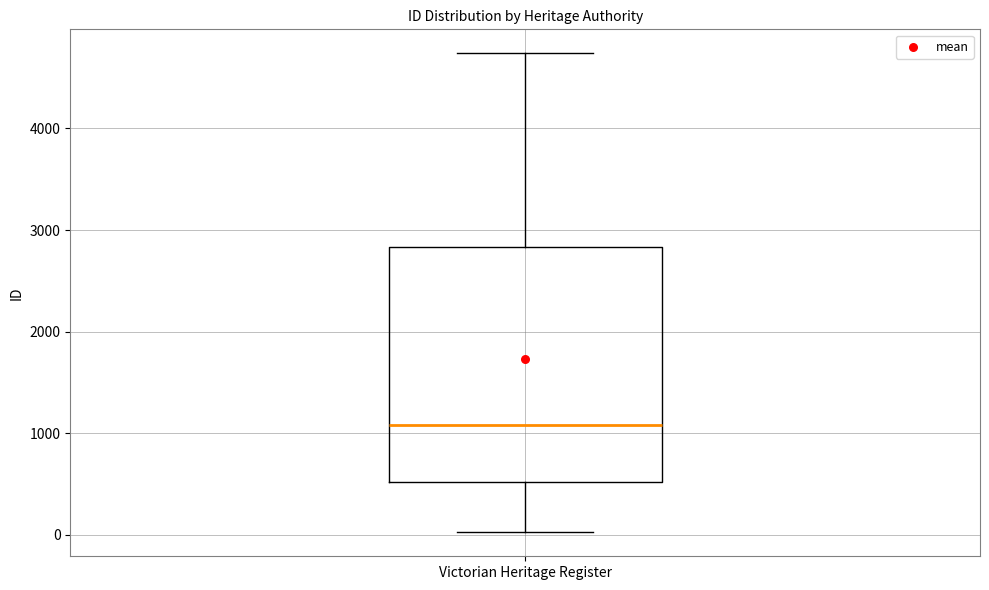

Where does the upper whisker of the box for Victorian Heritage Register end on the y-axis? The values are not printed on the chart, so give them approximately, as read against the axis.

4700